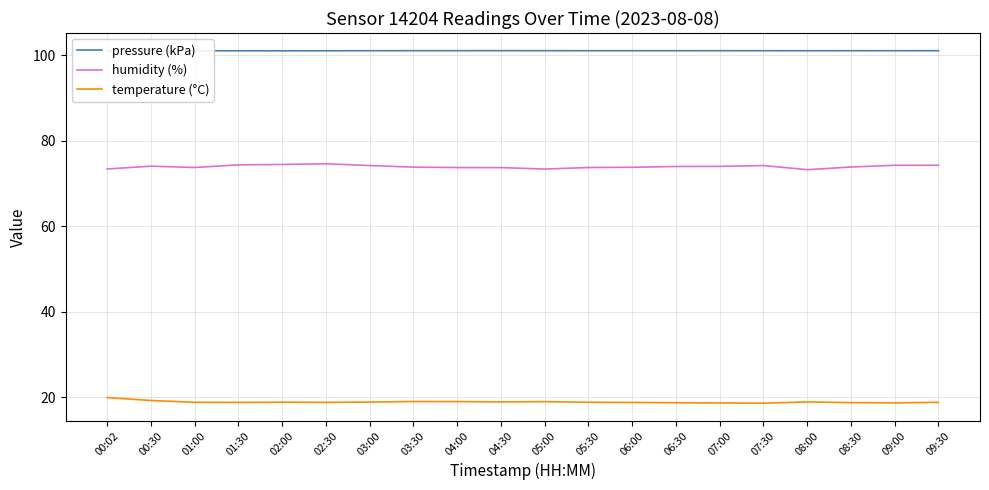

The value of temperature (°C) at 01:00 is 18.8. True or false?

True